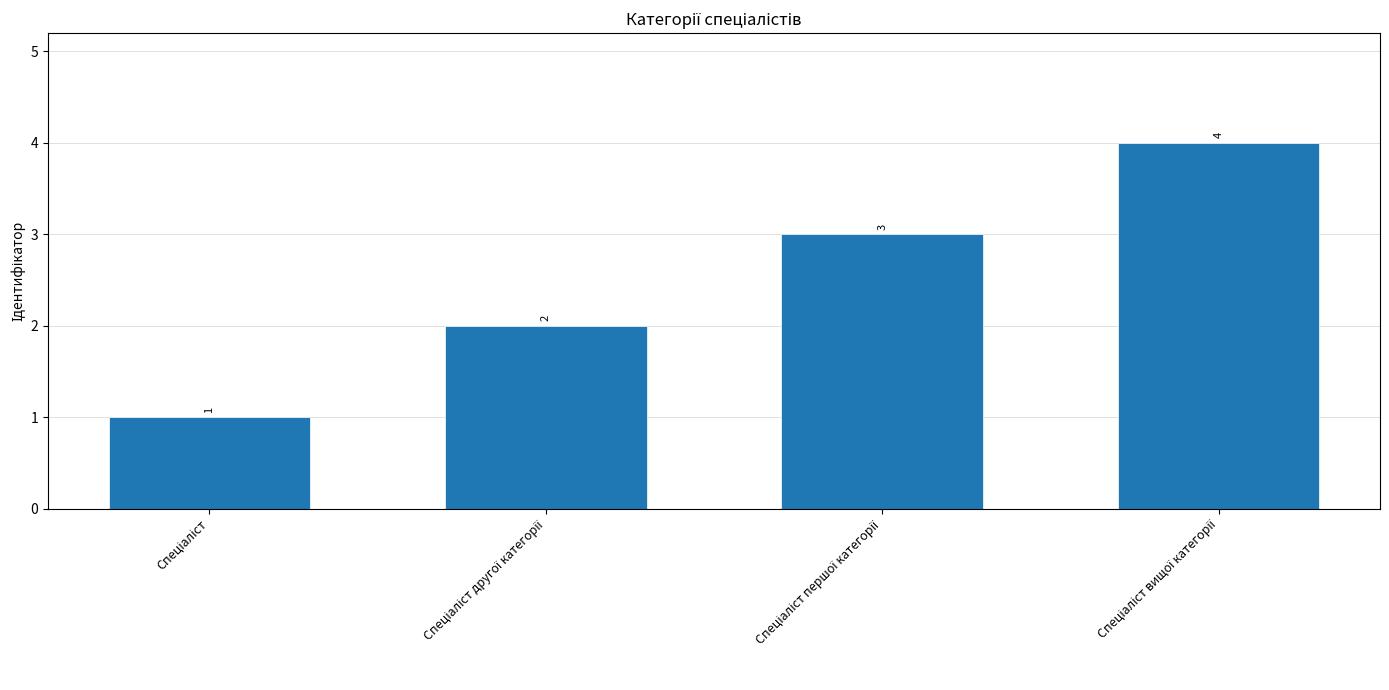

What is the maximum value shown in the chart?

4